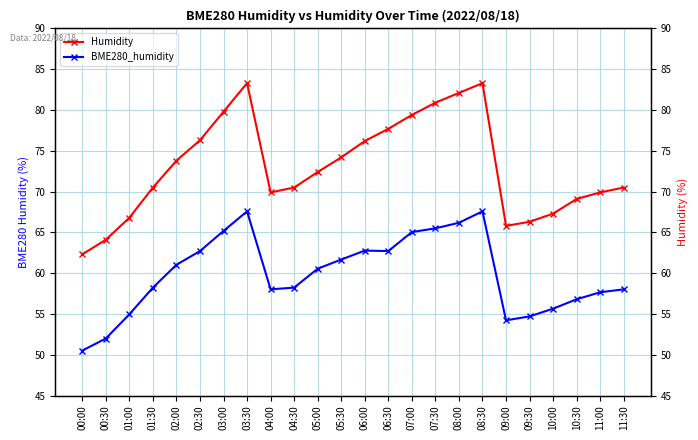

At 05:00, list the series in order from smallest to largest.

BME280_humidity, Humidity